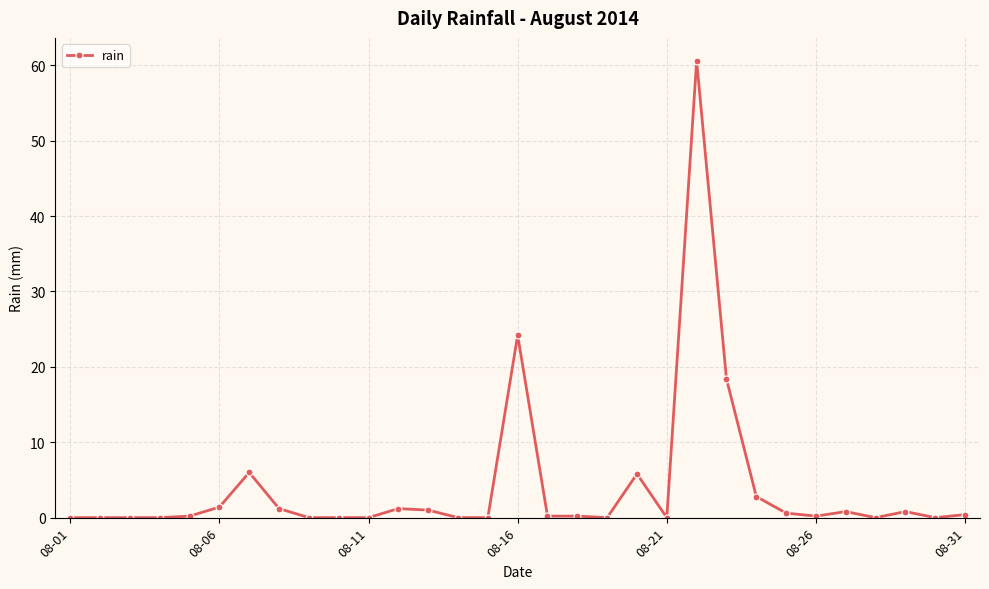

How many lines are shown in the chart?

1